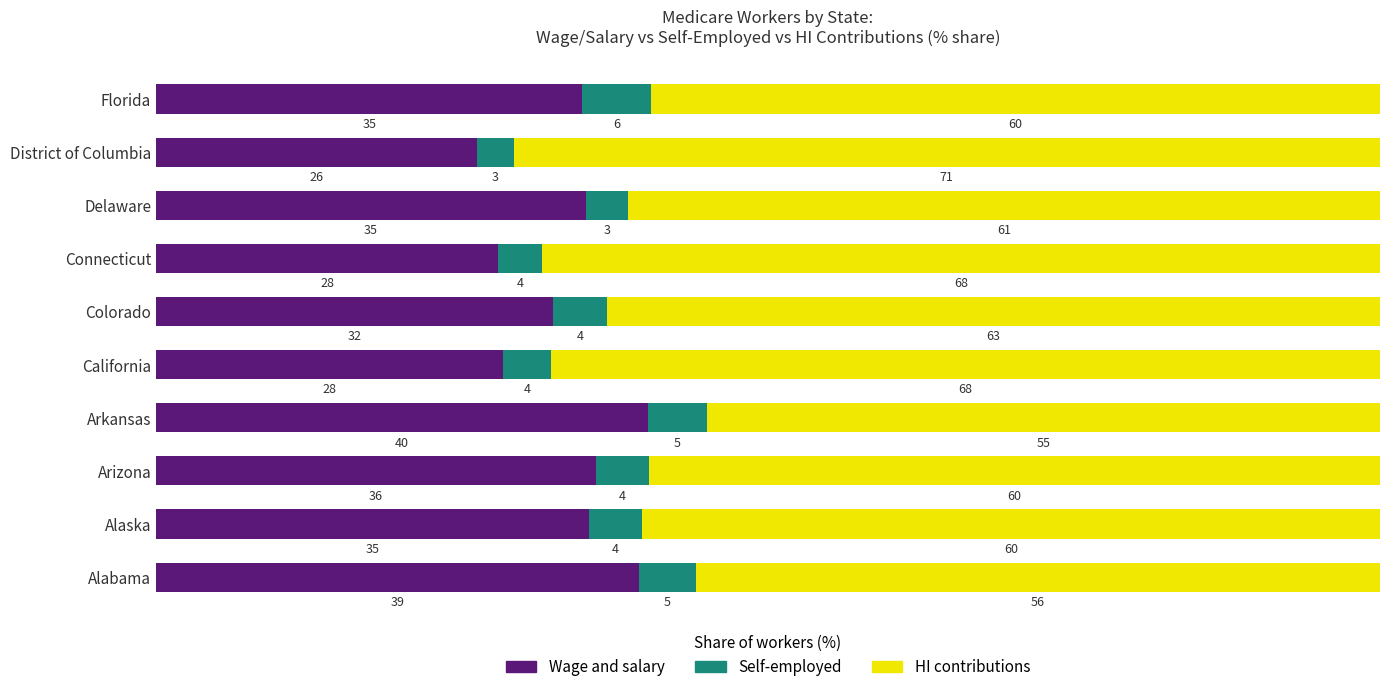

The Wage and salary series shows 48.5 at Delaware. True or false?

False